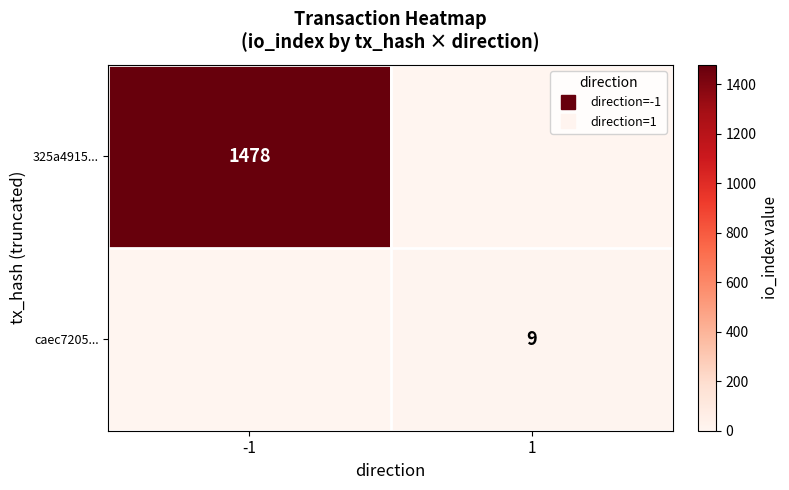

Which category has the highest value across all series?

-1